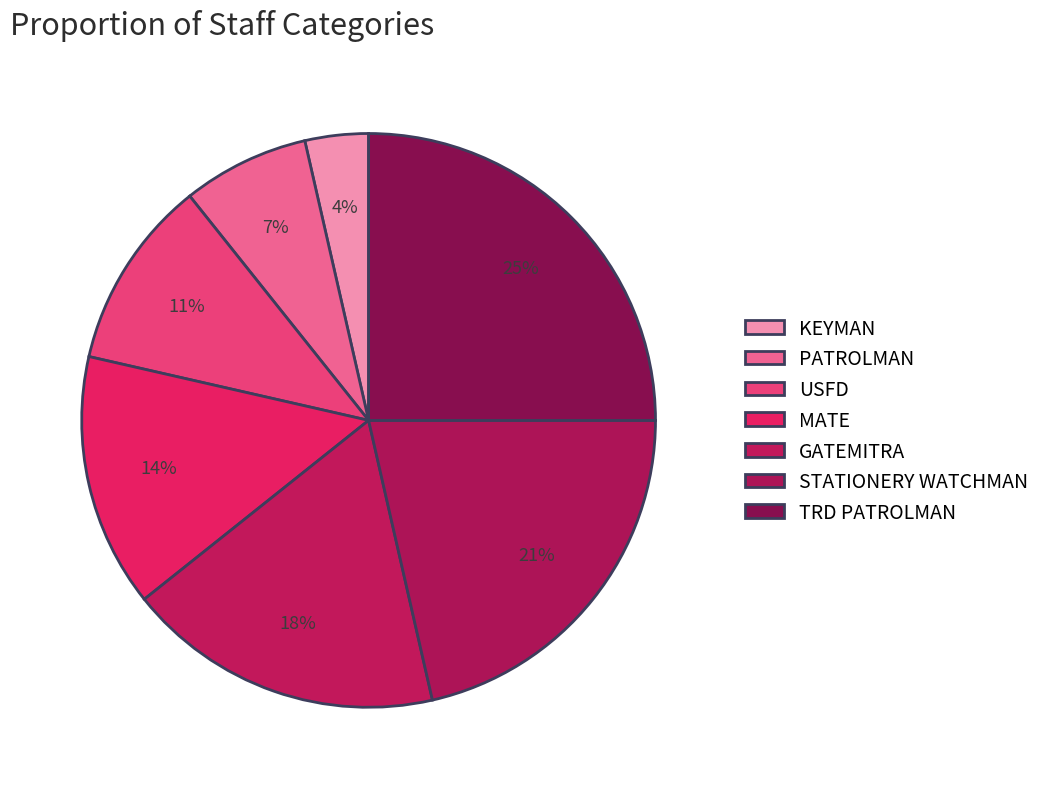

To the nearest percent, what is the difference between the USFD and KEYMAN slice percentages?

7%